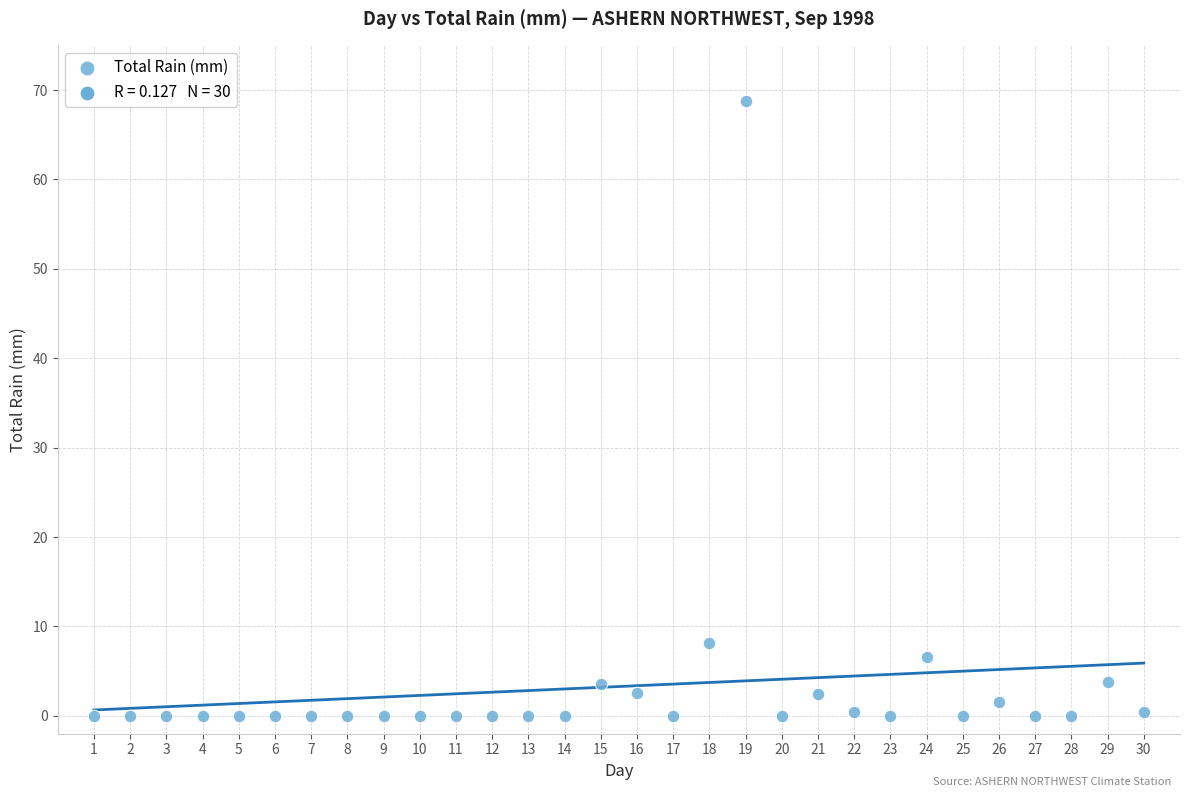

What is the range of Y values (max minus min)?

68.8